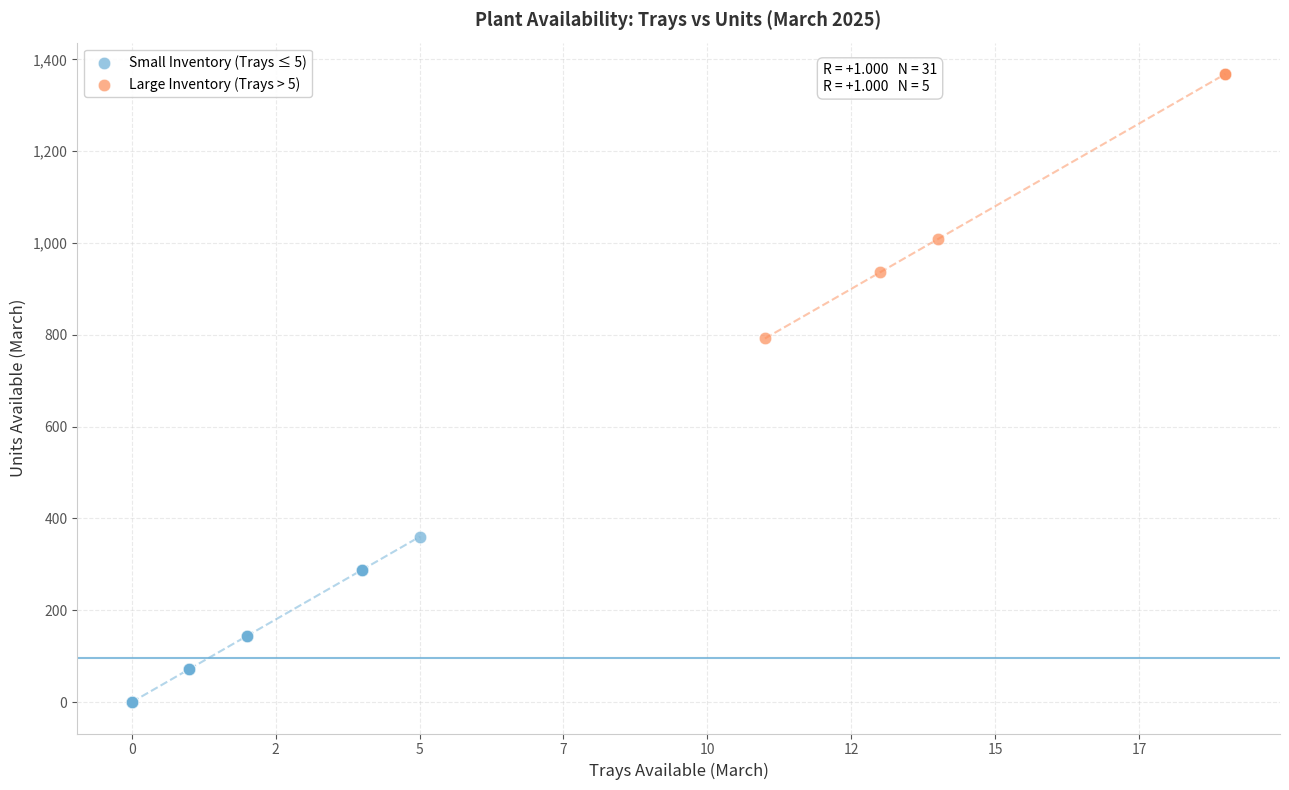

What are all the series names shown in the legend?

Small Inventory (Trays ≤ 5), Large Inventory (Trays > 5)